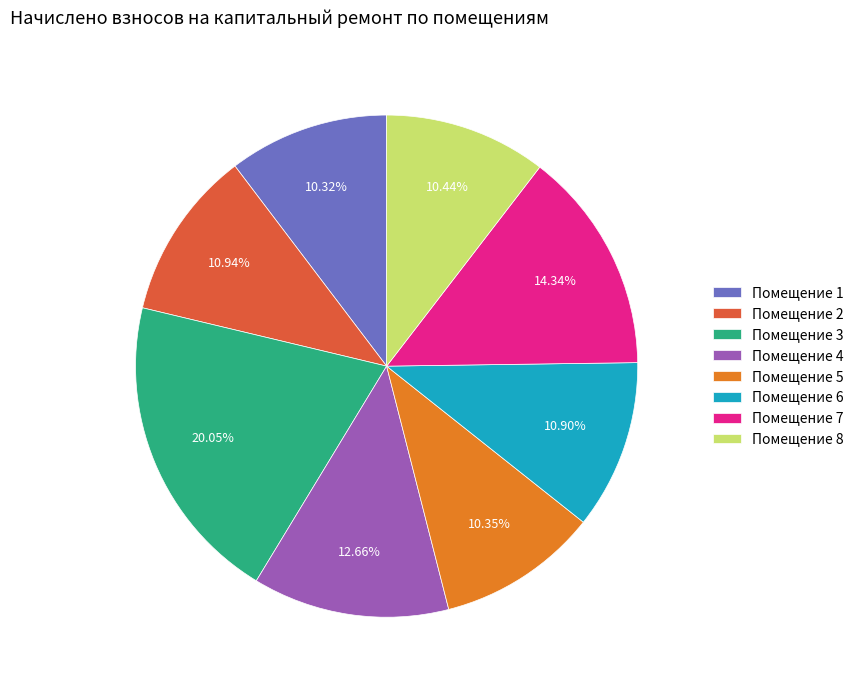

Which category has the biggest portion of the pie?

Помещение 3